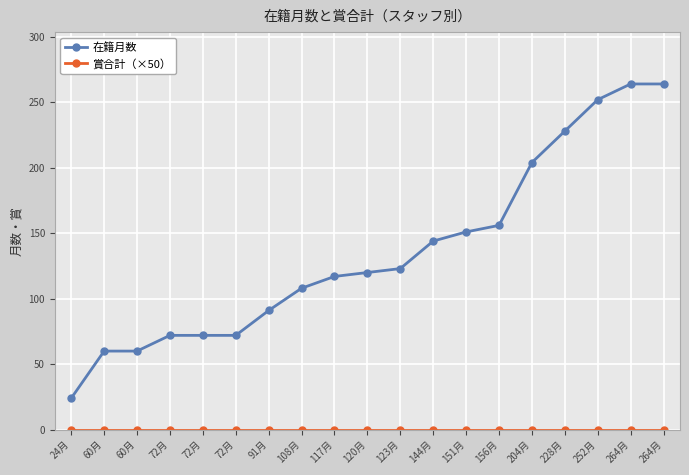

Rank the series by their maximum value, from highest to lowest.

在籍月数, 賞合計（×50）